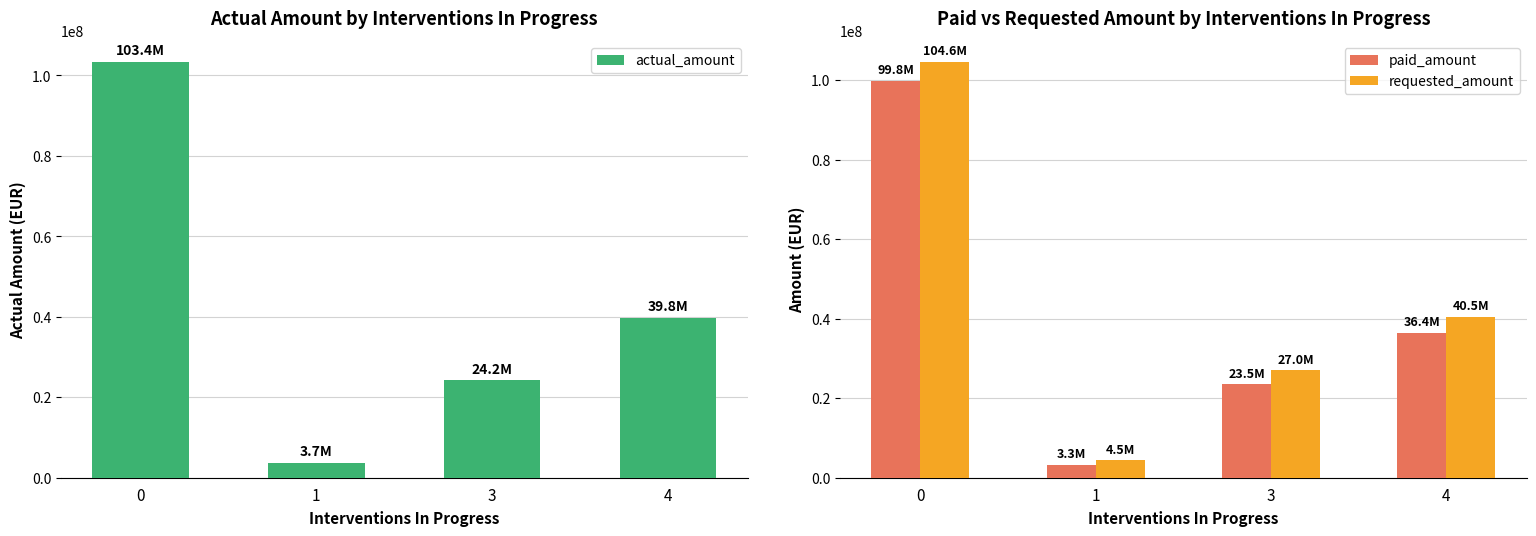

Is it true that actual_amount equals 103401309 at 0?

True